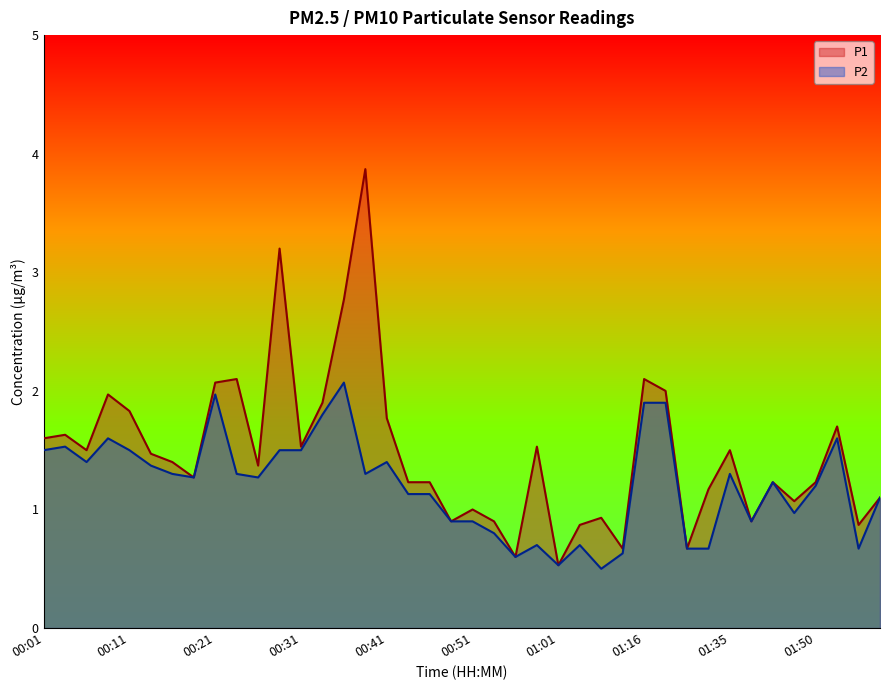

Reading right to left, transcribe all the data shown in this chart.

P1: 1.1	0.9	1.7	1.2	1.1	1.2	0.9	1.5	1.2	0.7	2.0	2.1	0.7	0.9	0.9	0.5	1.5	0.6	0.9	1.0	0.9	1.2	1.2	1.8	3.9	2.8	1.9	1.5	3.2	1.4	2.1	2.1	1.3	1.4	1.5	1.8	2.0	1.5	1.6	1.6
P2: 1.1	0.7	1.6	1.2	1.0	1.2	0.9	1.3	0.7	0.7	1.9	1.9	0.6	0.5	0.7	0.5	0.7	0.6	0.8	0.9	0.9	1.1	1.1	1.4	1.3	2.1	1.8	1.5	1.5	1.3	1.3	2.0	1.3	1.3	1.4	1.5	1.6	1.4	1.5	1.5